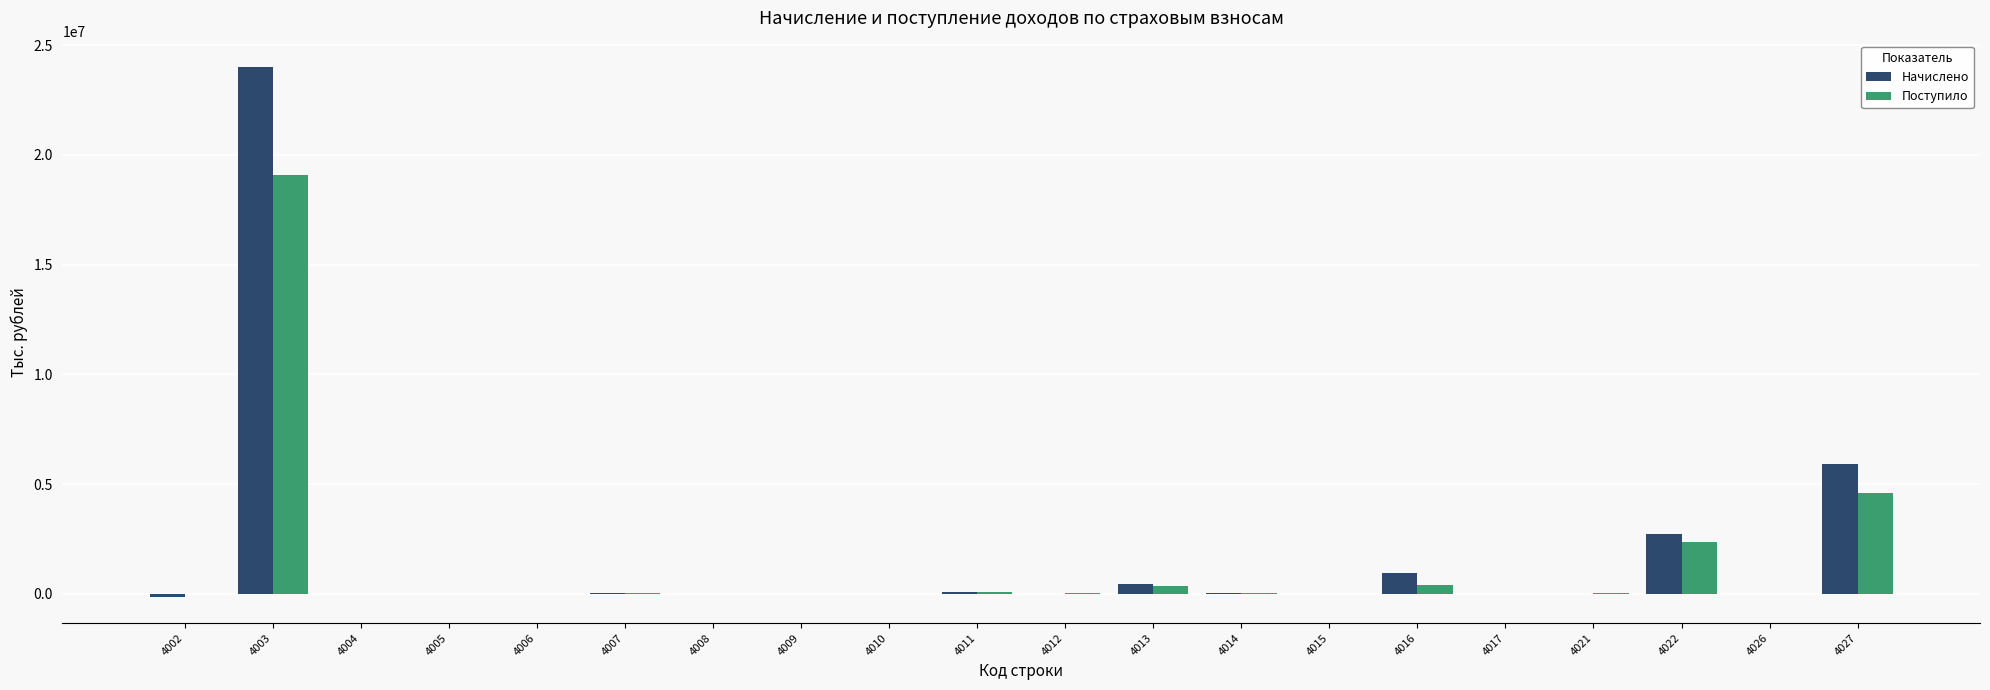

How many data points does each series have?

20